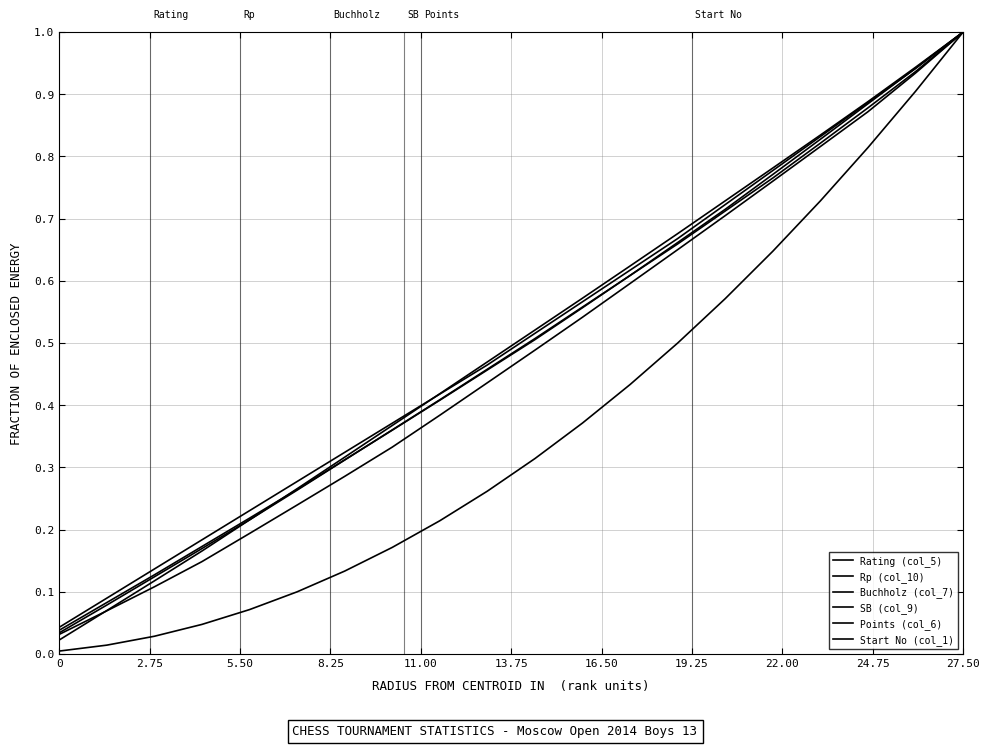

How many lines are shown in the chart?

6